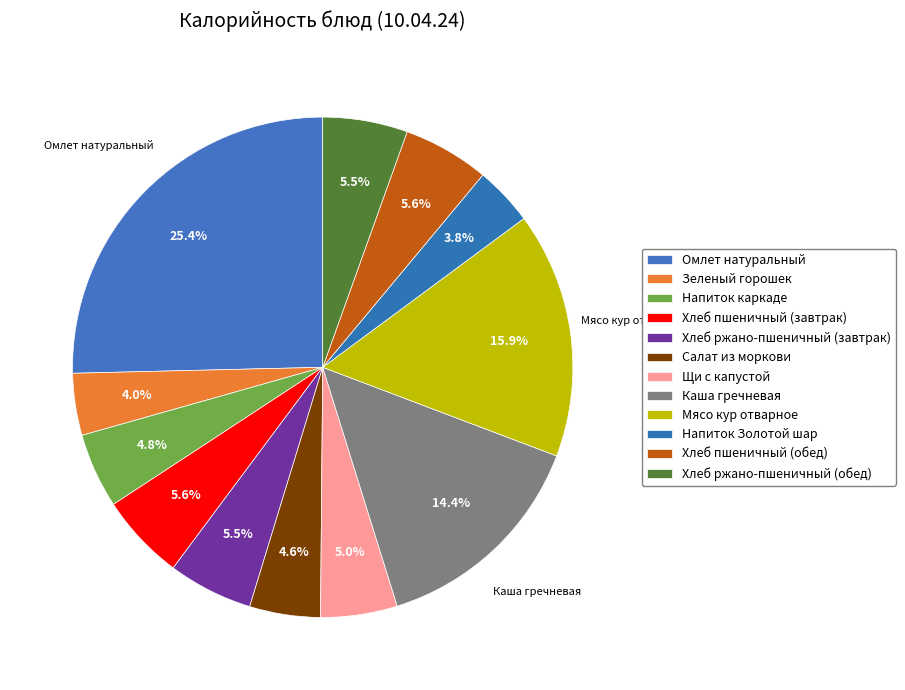

Which has a higher value, Хлеб пшеничный (завтрак) or Салат из моркови?

Хлеб пшеничный (завтрак)